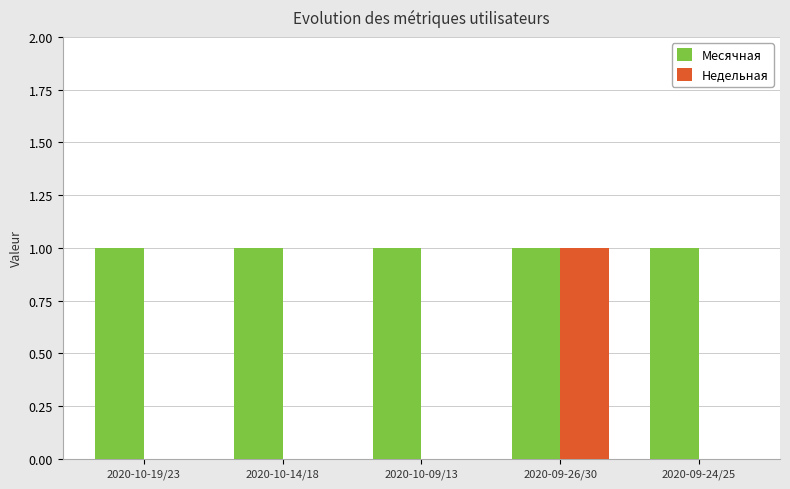

Is the value of Месячная at 2020-09-24/25 greater than the value of Недельная at 2020-10-14/18?

Yes